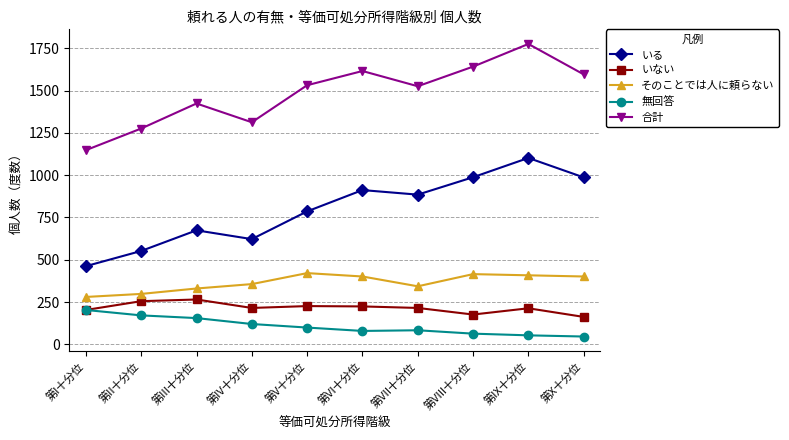

What is the smallest value displayed?

46